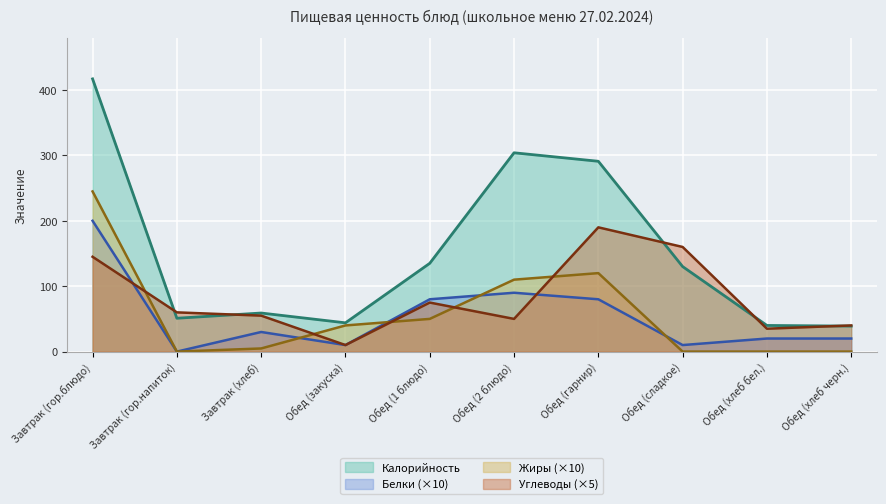

Which series changed the most between Обед (гарнир) and Обед (сладкое)?

Калорийность